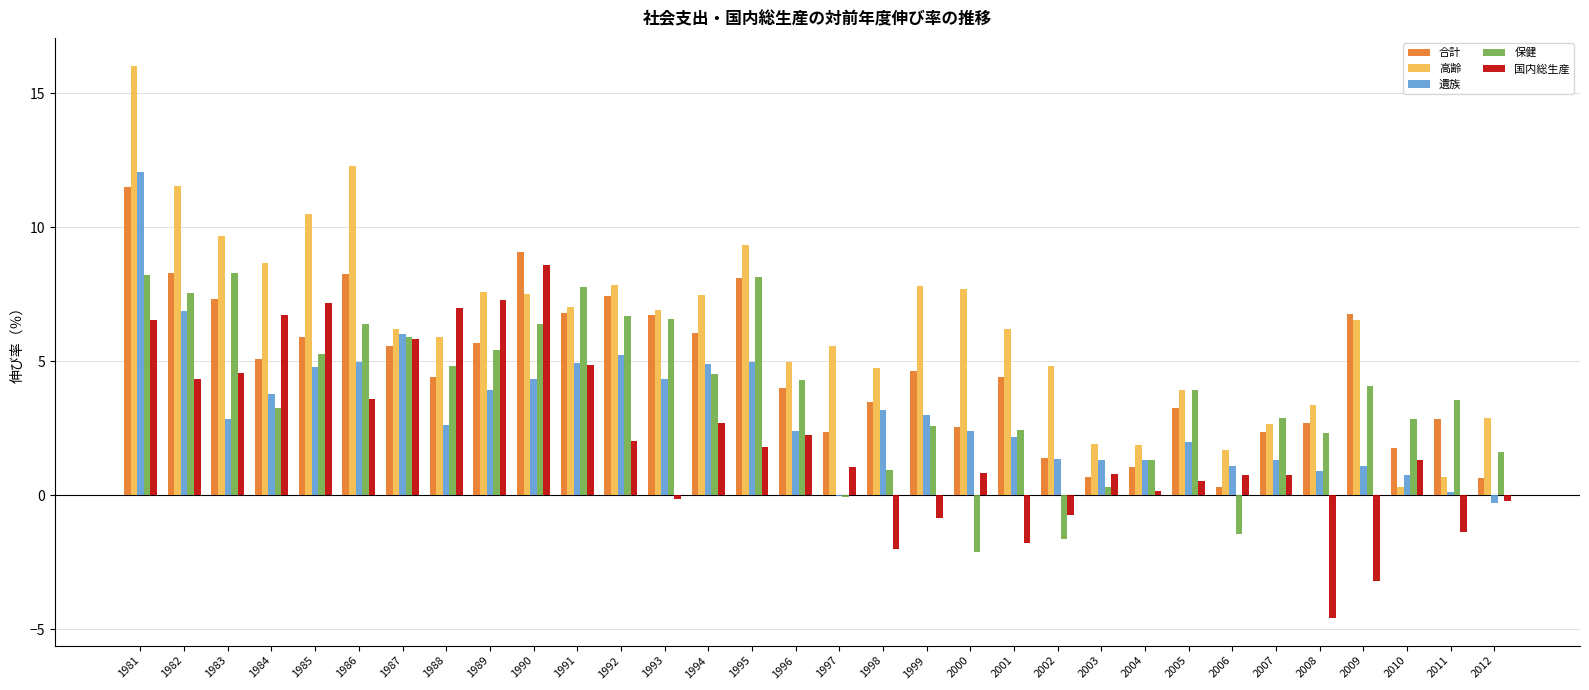

Is it true that 高齢 equals 7.5 at 1994?

True